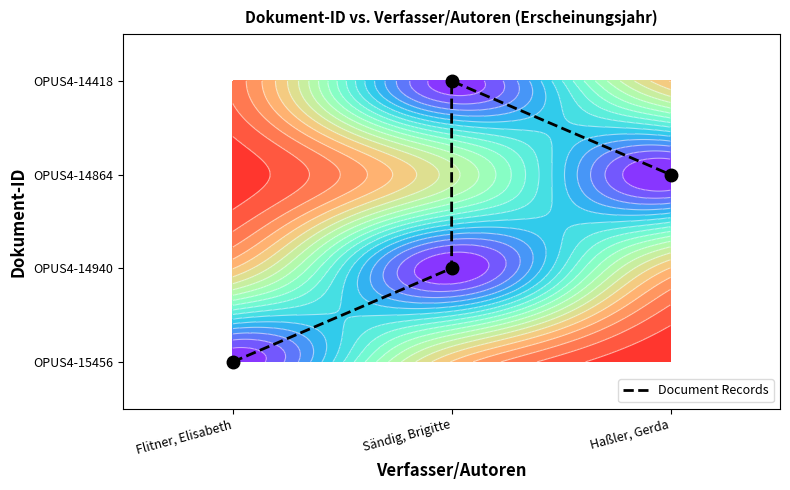

How many values exceed 2?

1